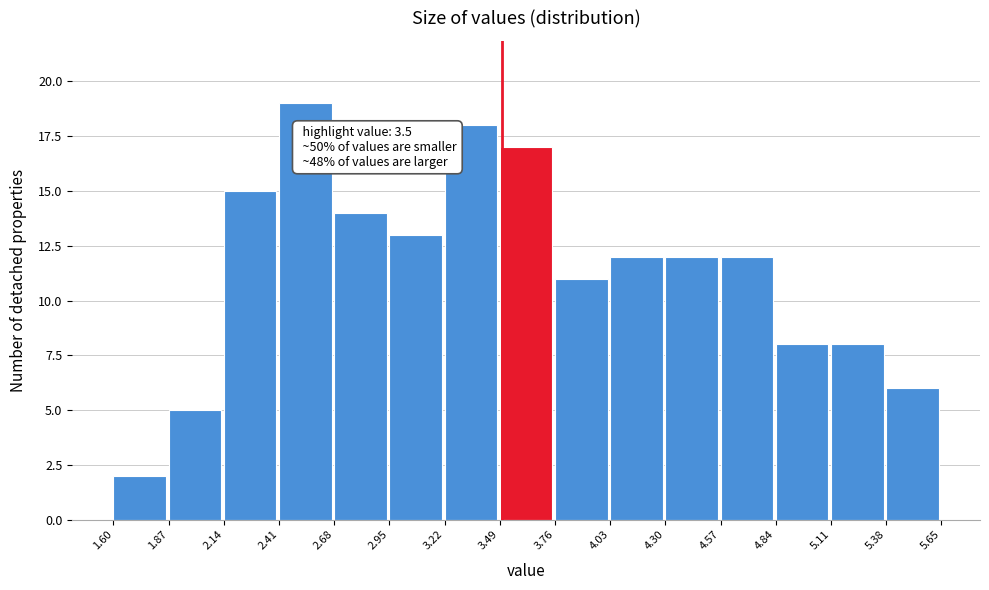

Which range on the x-axis has the tallest bar?

2.41 to 2.68